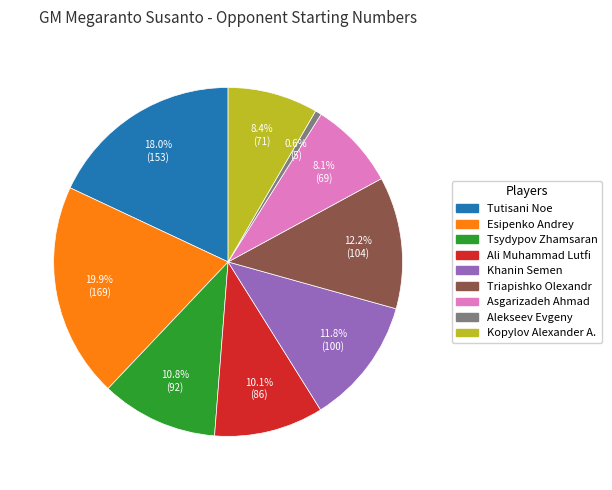

Approximately how many times larger is the value at Triapishko Olexandr compared to Esipenko Andrey?

0.6